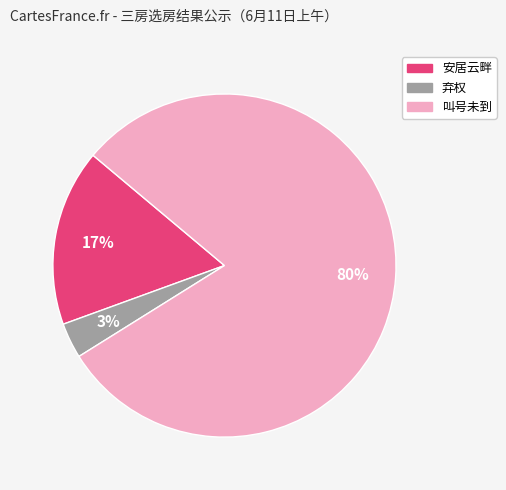

Is it true that 叫号未到 is 86% of the pie?

False